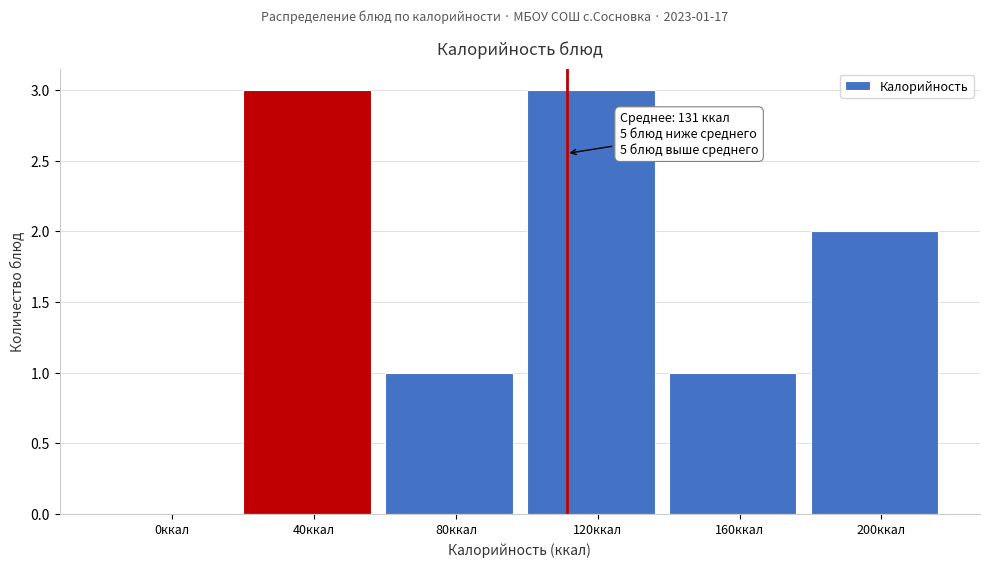

Reading left to right, list all the values displayed in this chart.

0ккал=0	40ккал=3	80ккал=1	120ккал=3	160ккал=1	200ккал=2